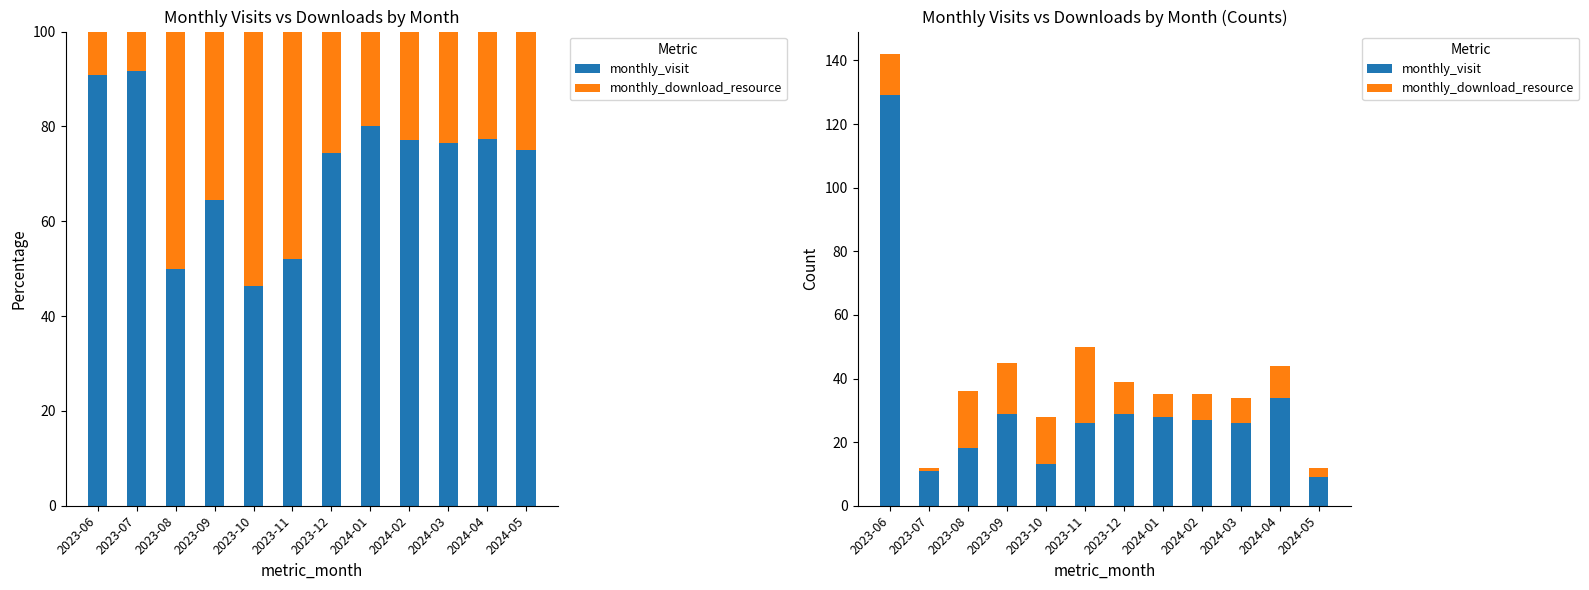

Which has a higher value, 2024-03 or 2023-09?

2023-09